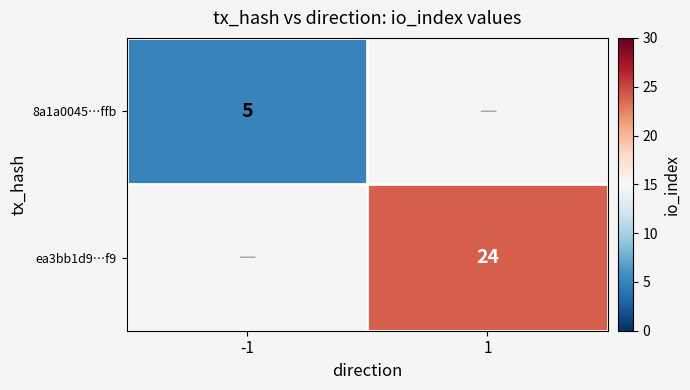

The value of 8a1a0045…ffb at -1 is 5. True or false?

True